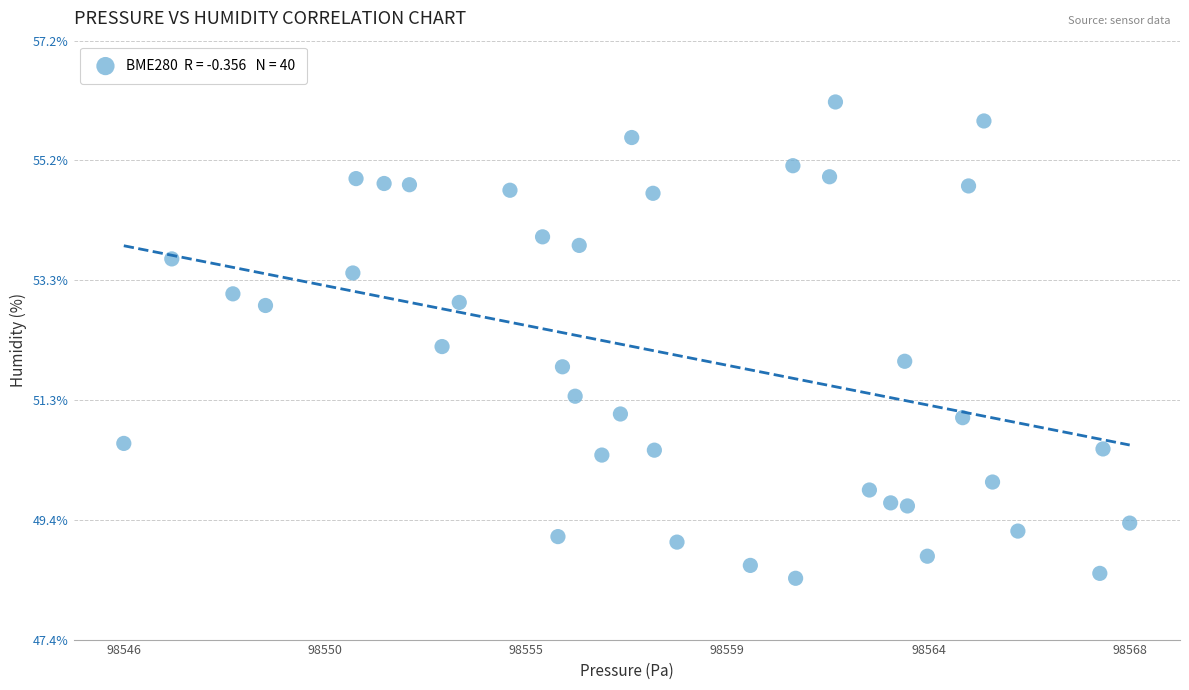

What is the range of Y values (max minus min)?

7.8